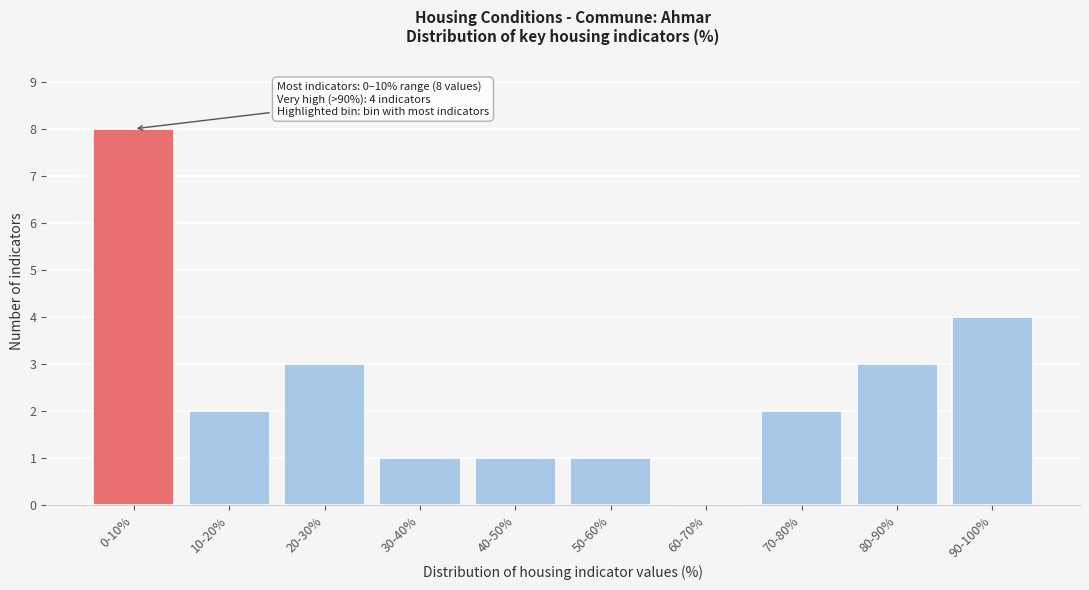

Reading left to right, list all the values displayed in this chart.

0-10%=8	10-20%=2	20-30%=3	30-40%=1	40-50%=1	50-60%=1	60-70%=0	70-80%=2	80-90%=3	90-100%=4